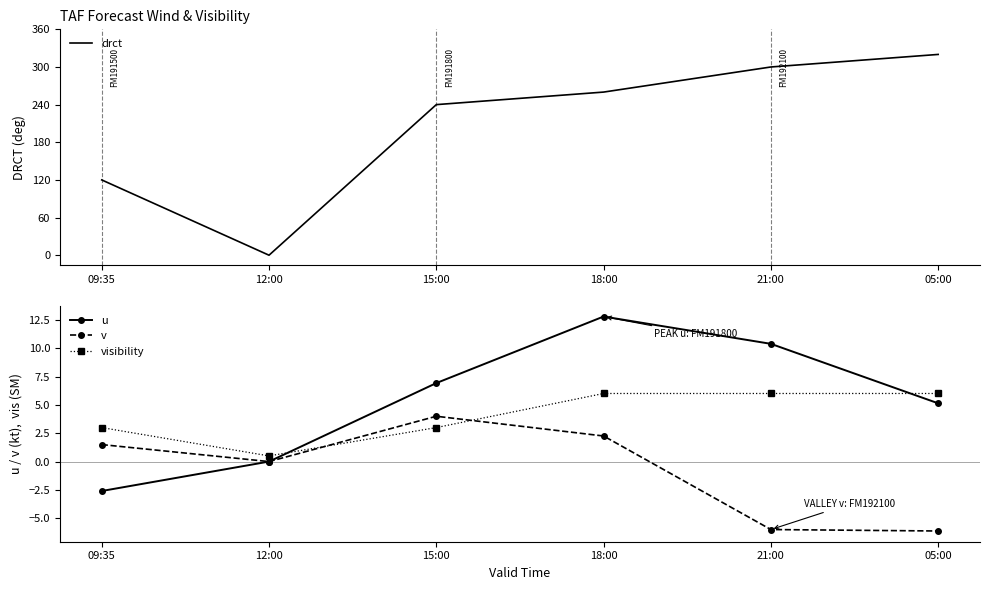

In drct, how many points are lower than both neighbors (excluding endpoints)?

1